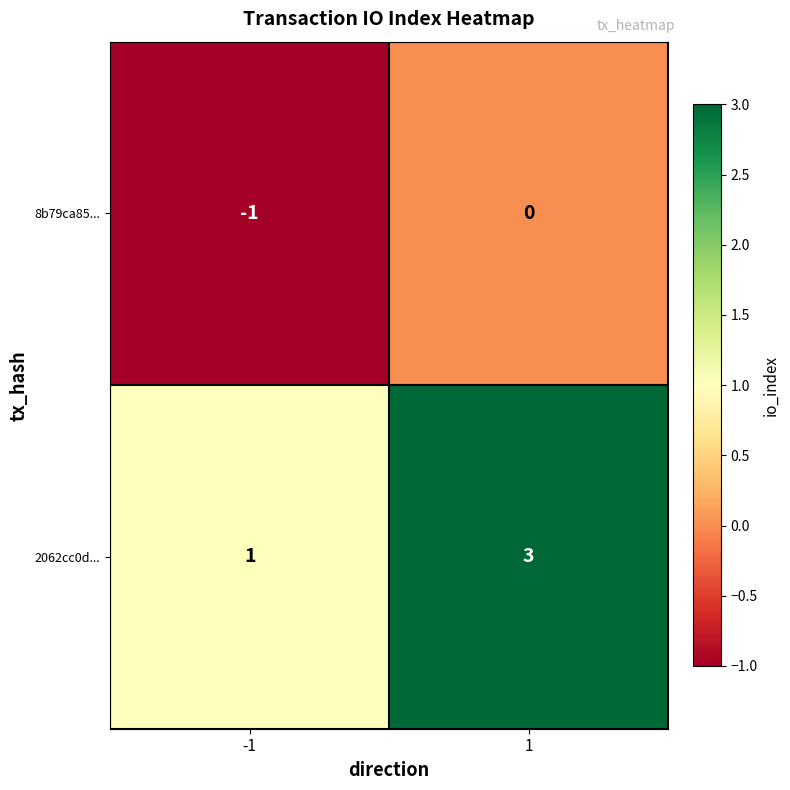

What is the sum of the 2062cc0d... values at 1 and -1?

4